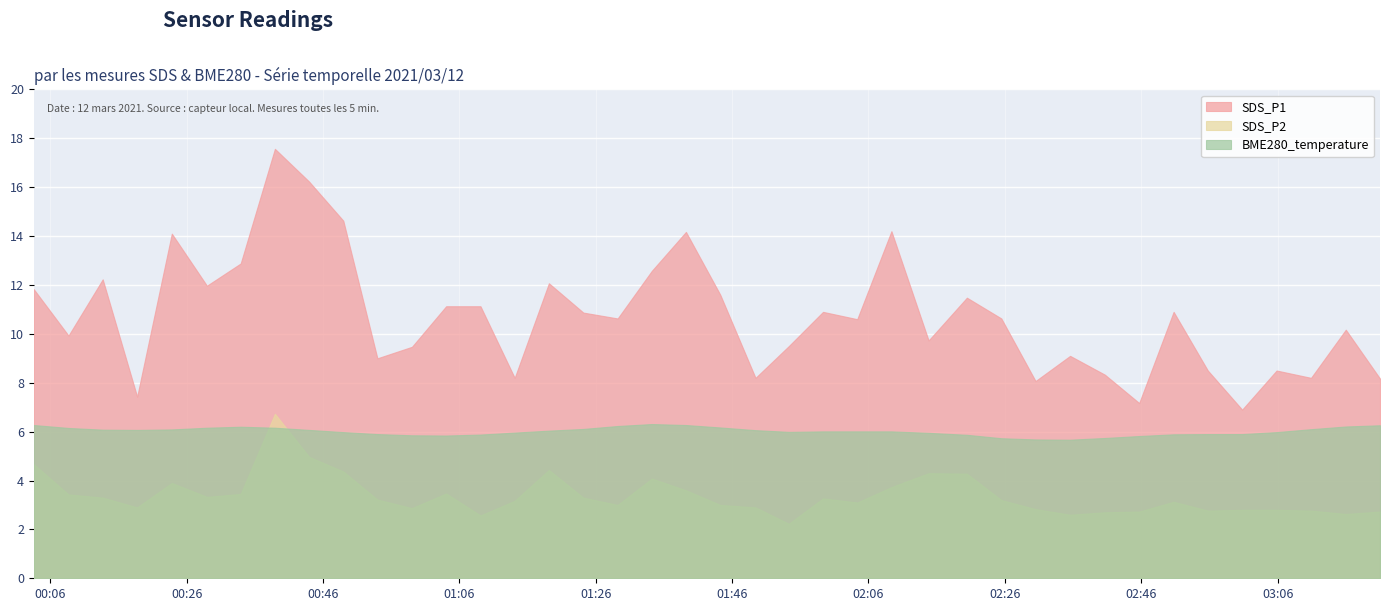

List the series in order of their peak value, highest first.

SDS_P1, SDS_P2, BME280_temperature